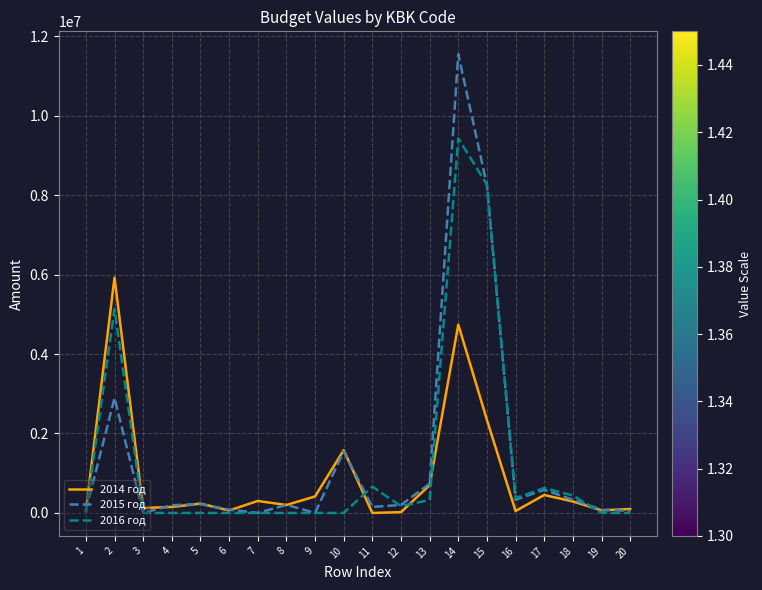

What is the difference between the maximum and minimum values in the 2016 год series?

9429683.1